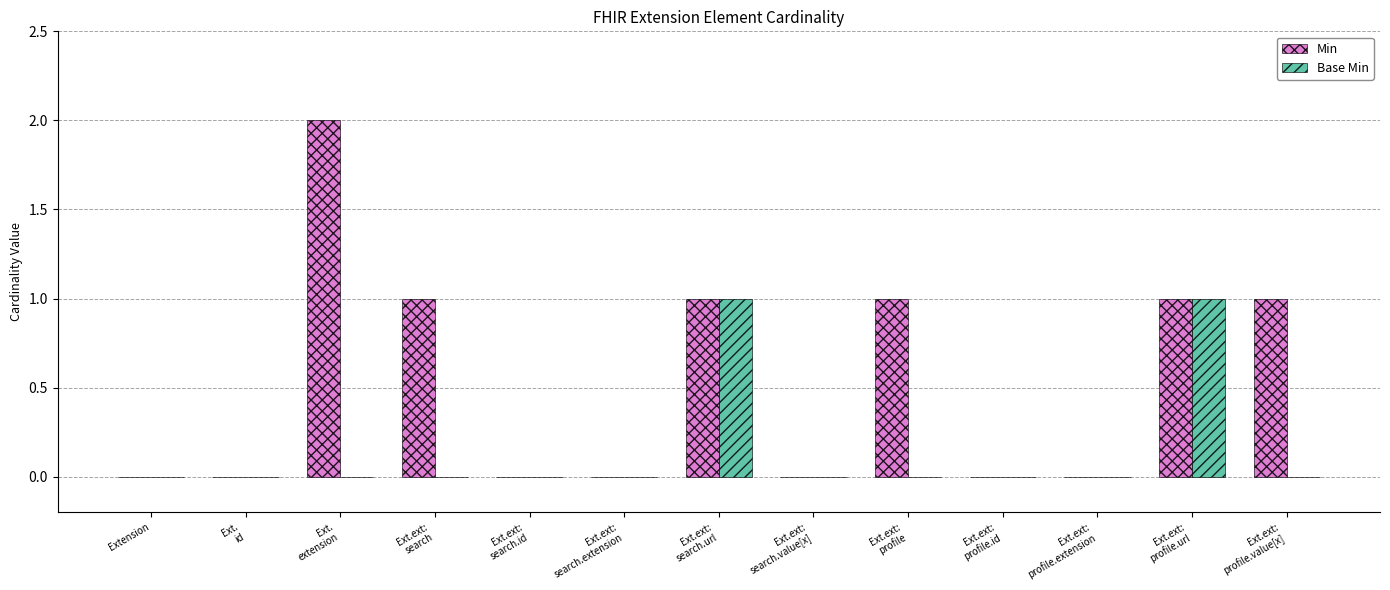

Are the bars grouped side by side (vs. stacked)?

Yes